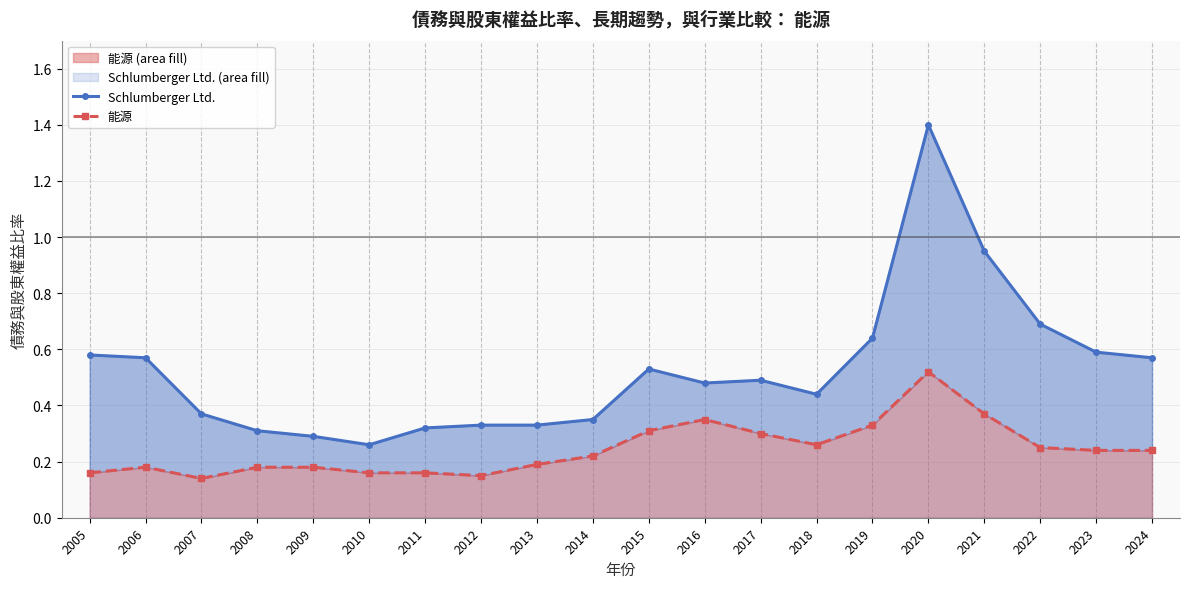

Reading left to right, list all the values displayed in this chart.

Schlumberger Ltd.: 2005=0.6	2006=0.6	2007=0.4	2008=0.3	2009=0.3	2010=0.3	2011=0.3	2012=0.3	2013=0.3	2014=0.3	2015=0.5	2016=0.5	2017=0.5	2018=0.4	2019=0.6	2020=1.4	2021=0.9	2022=0.7	2023=0.6	2024=0.6
能源: 2005=0.2	2006=0.2	2007=0.1	2008=0.2	2009=0.2	2010=0.2	2011=0.2	2012=0.1	2013=0.2	2014=0.2	2015=0.3	2016=0.3	2017=0.3	2018=0.3	2019=0.3	2020=0.5	2021=0.4	2022=0.2	2023=0.2	2024=0.2